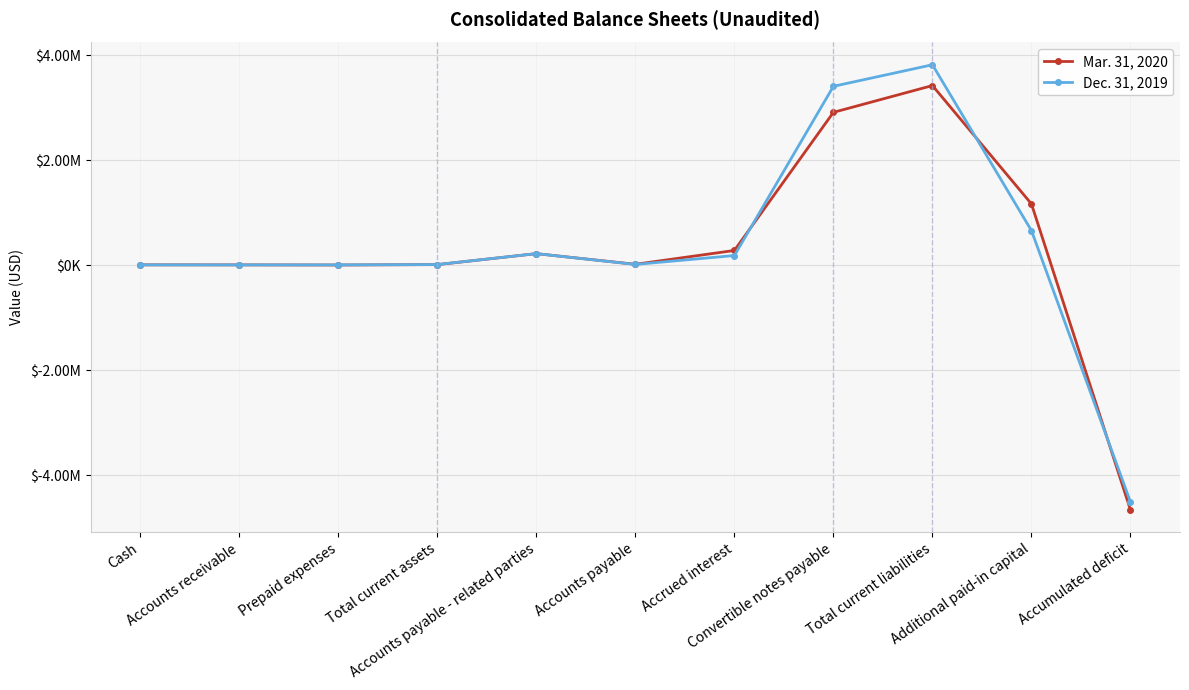

What is the difference between the maximum and minimum values in the Mar. 31, 2020 series?

8083076